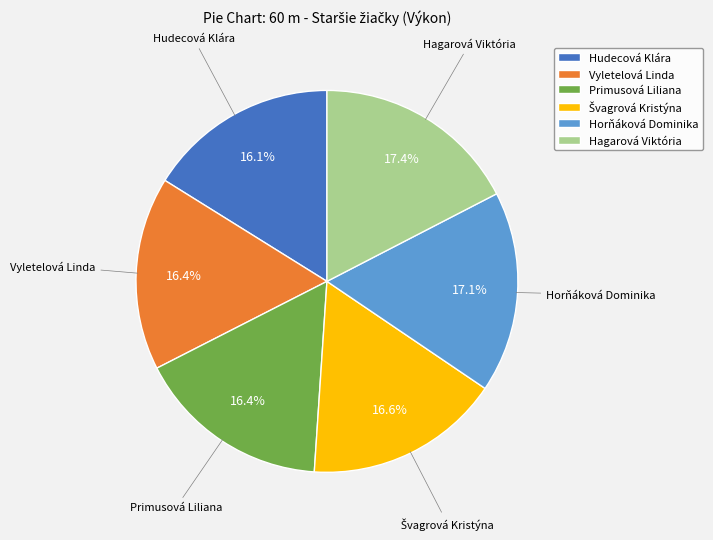

What is the ratio of the value at Horňáková Dominika to the value at Hagarová Viktória?

1.0